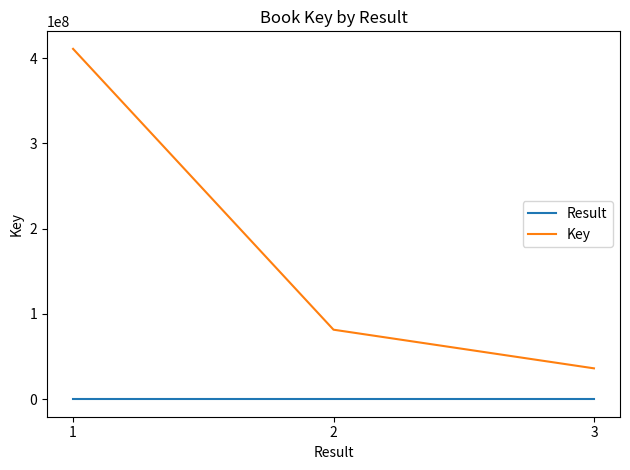

What is the lowest value of the Key series?

36198192